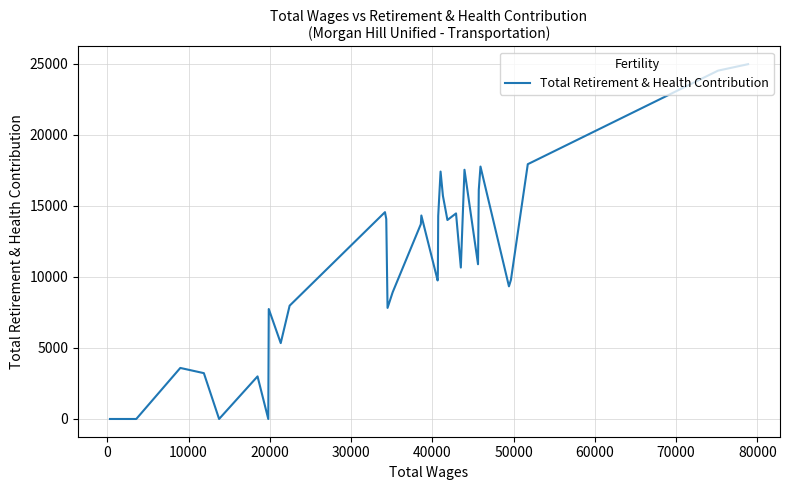

What is the greatest value displayed?

24982